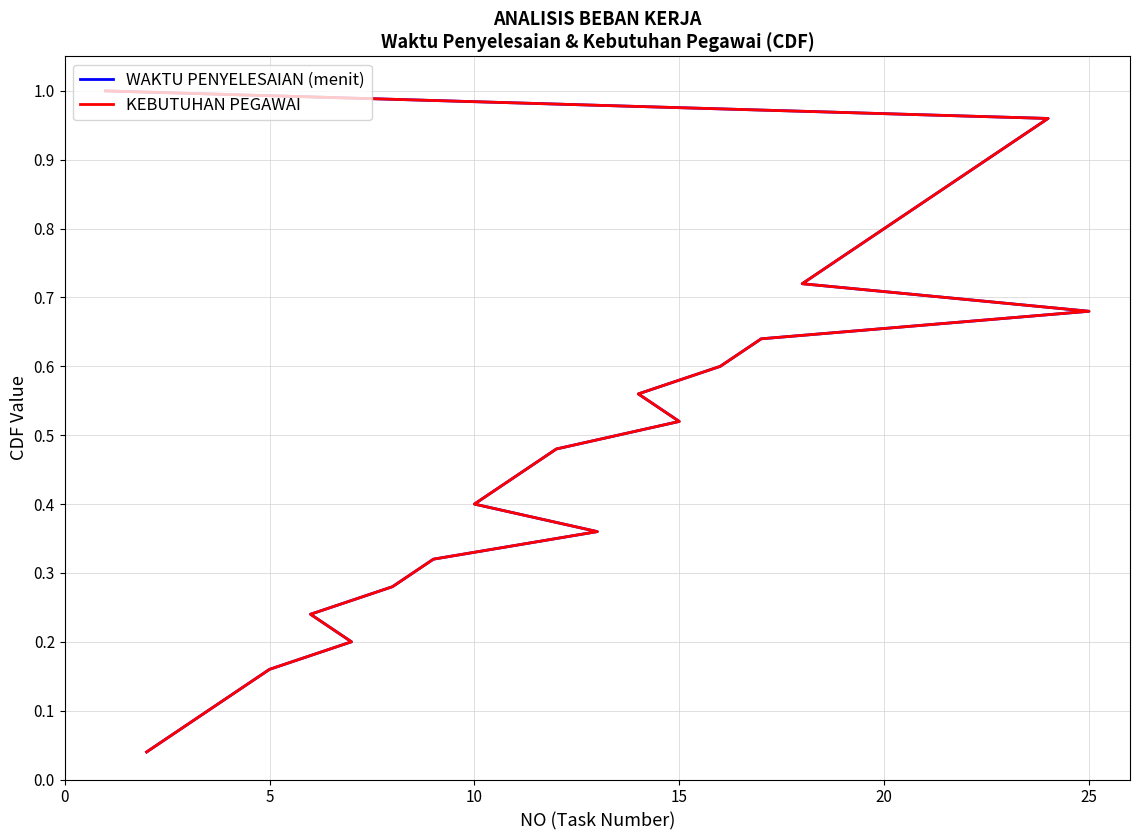

What is the difference between the maximum and minimum values in the WAKTU PENYELESAIAN (menit) series?

1.0